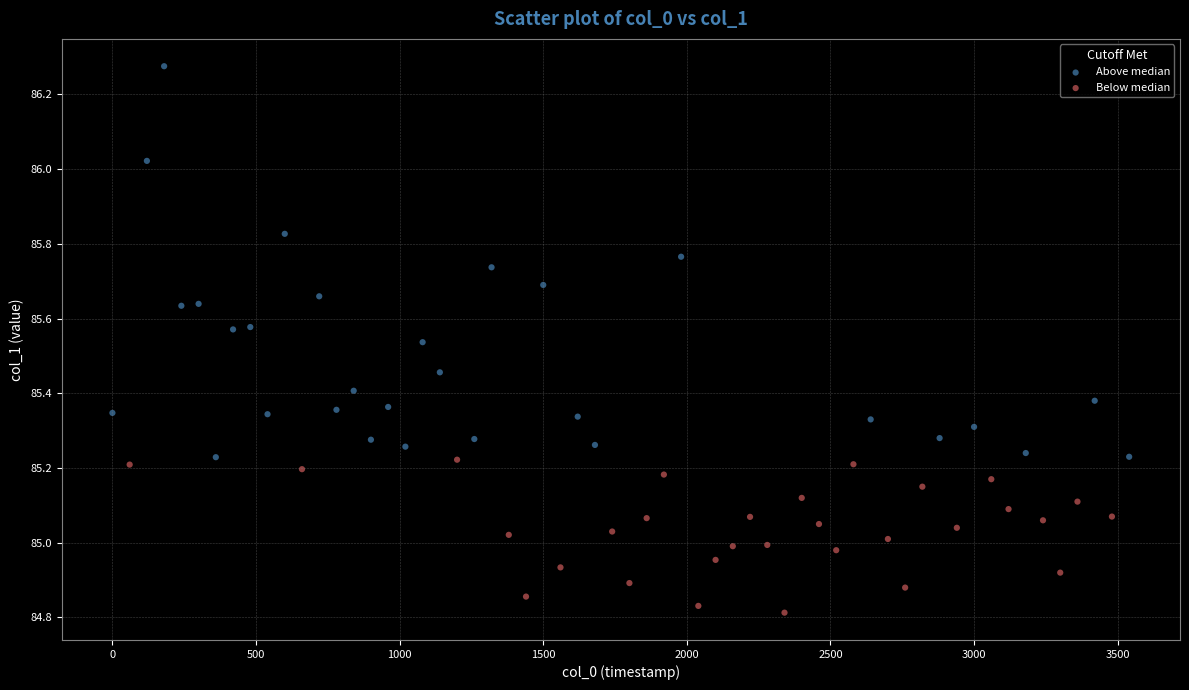

Which series reaches the maximum Y coordinate?

Above median